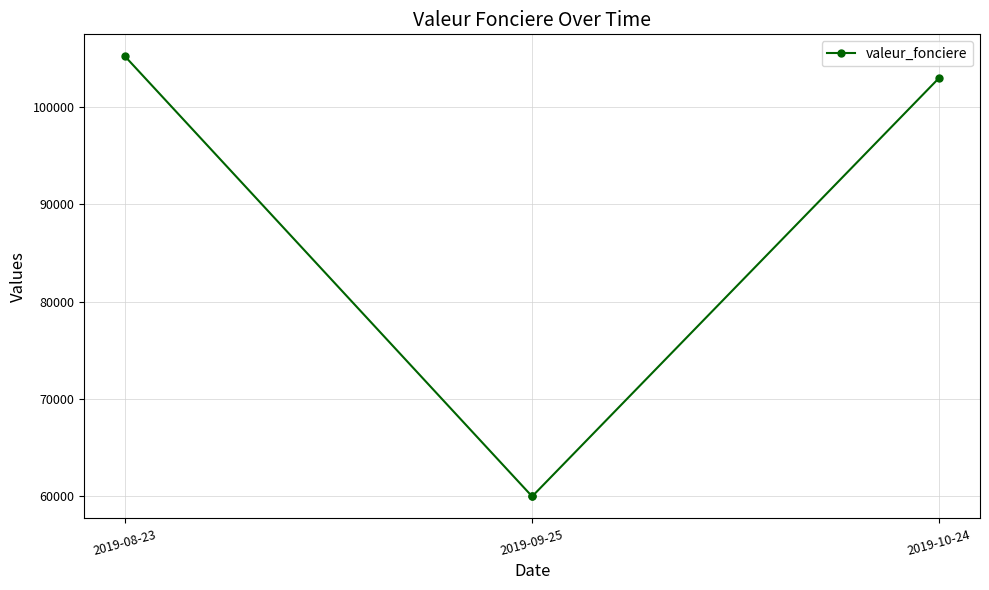

The value at 2019-10-24 is 55437. True or false?

False